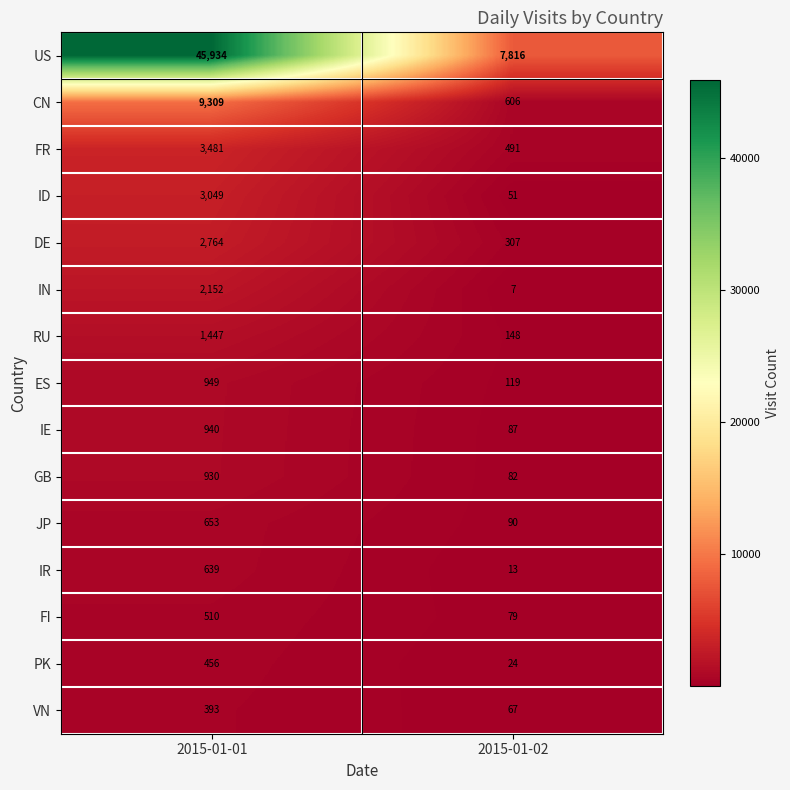

How many categories are shown in the chart?

2